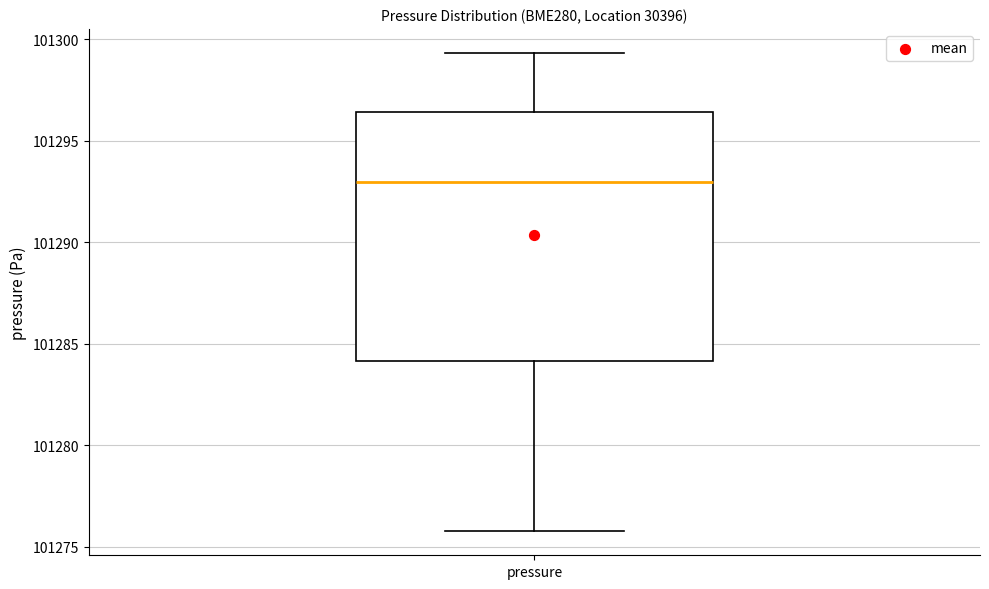

Transcribe this box plot: give where the median line is, the range the box spans, and where the two whiskers end, as read against the y-axis. The values are not printed on the chart, so give them approximately, as read against the axis.

median 101293.0, box 101284.0 to 101296.5, whiskers 101276.0 to 101299.5